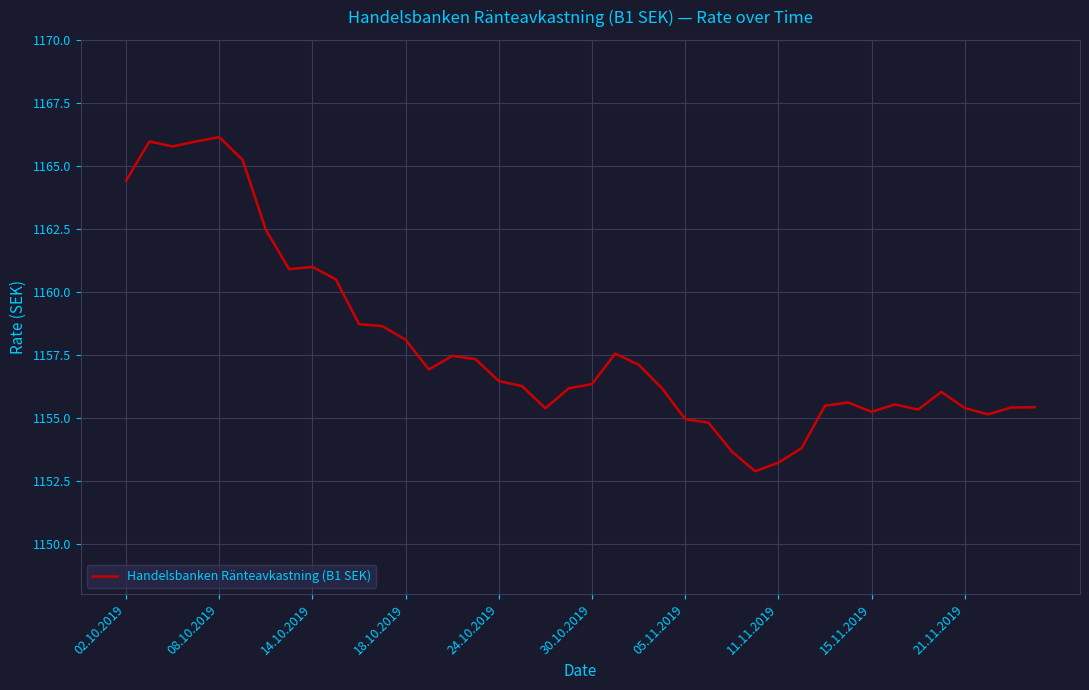

What is the difference between the second highest and minimum values?

13.1